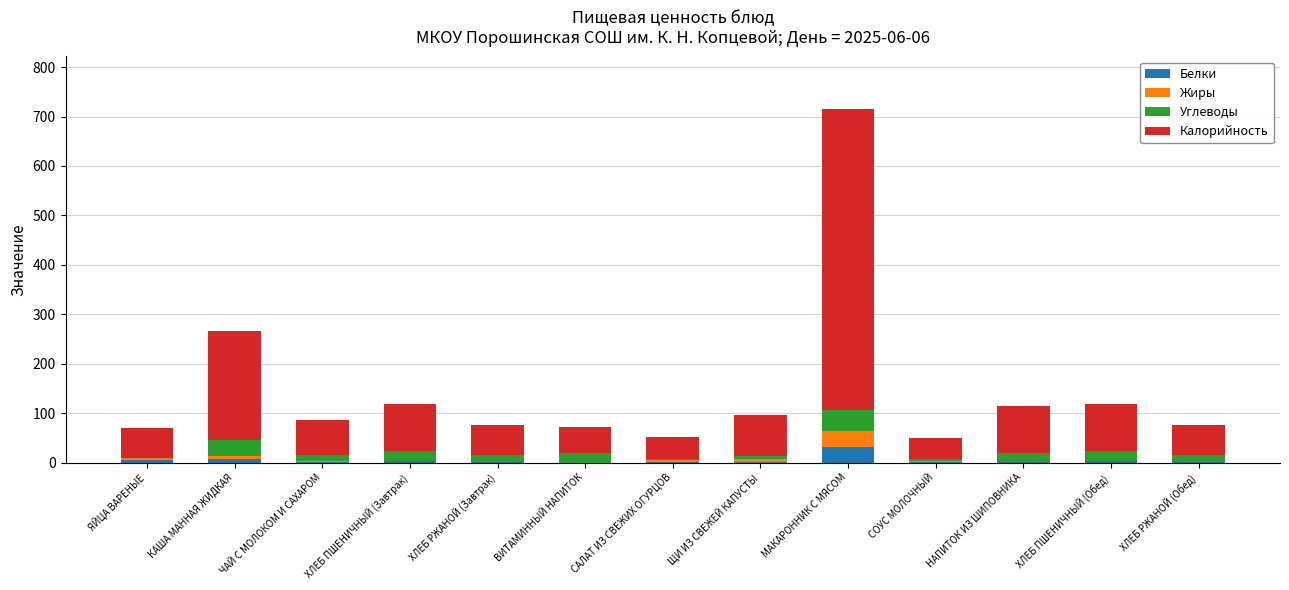

At which category is the sum across all series the highest?

МАКАРОННИК С МЯСОМ